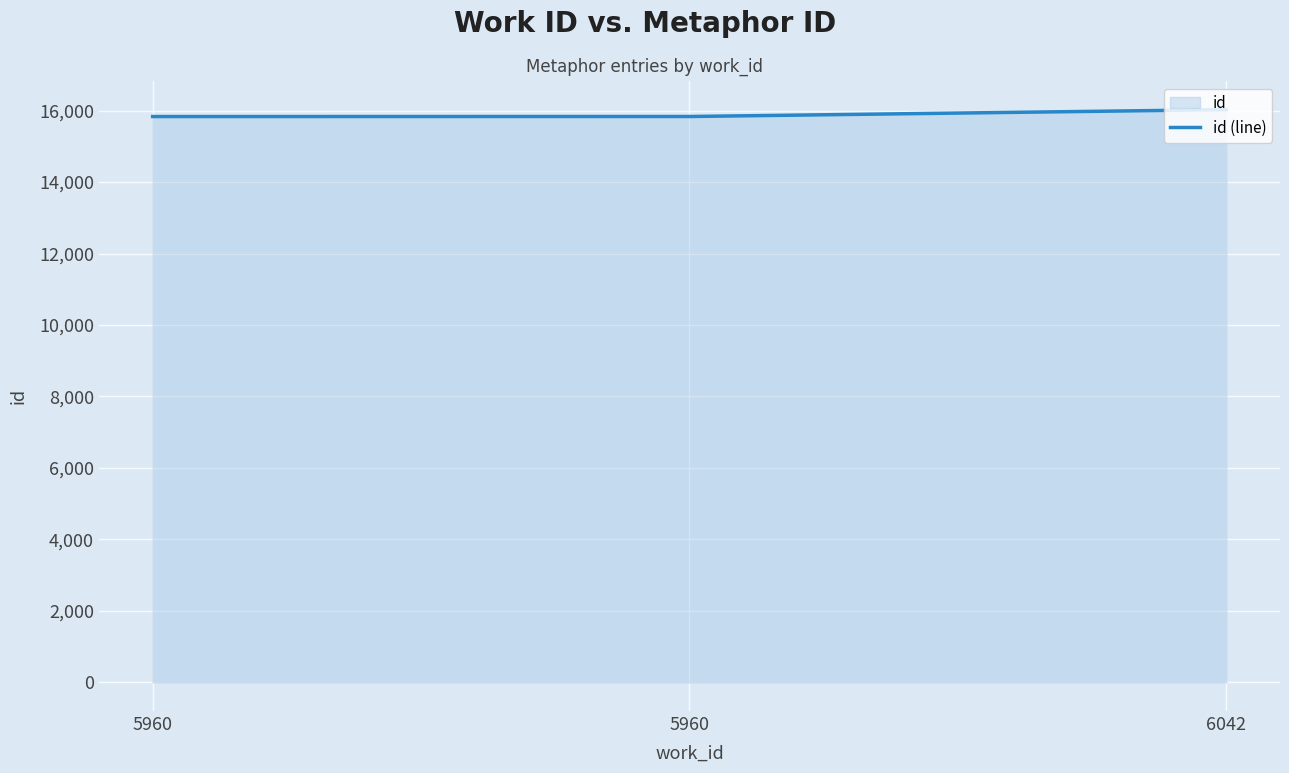

Rank the categories by value from highest to lowest.

6042, 5960, 5960